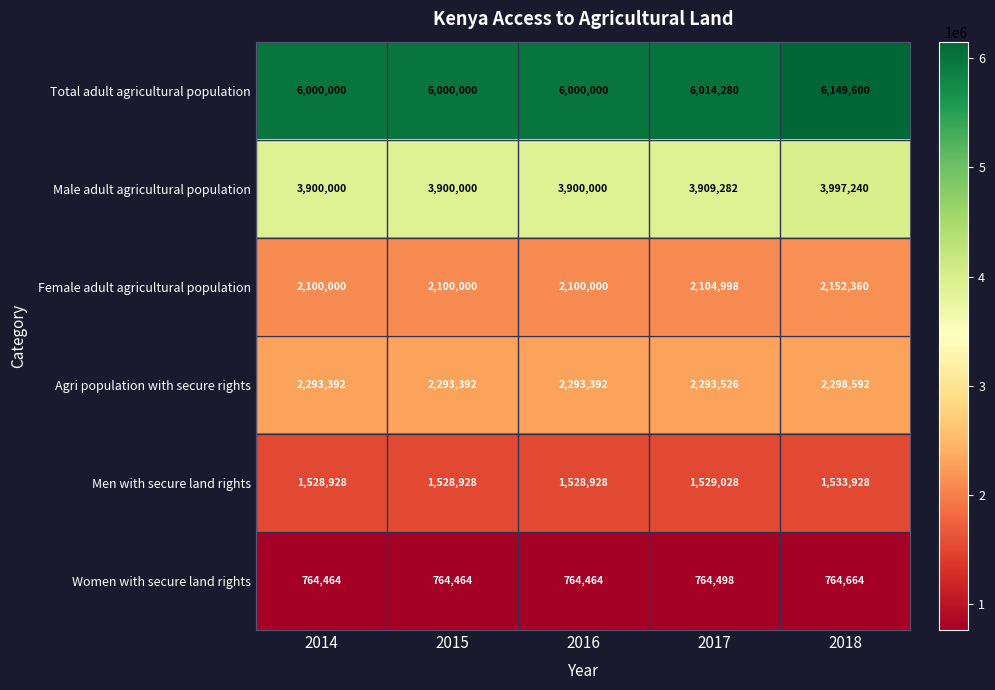

The Male adult agricultural population series shows 5519323 at 2016. True or false?

False